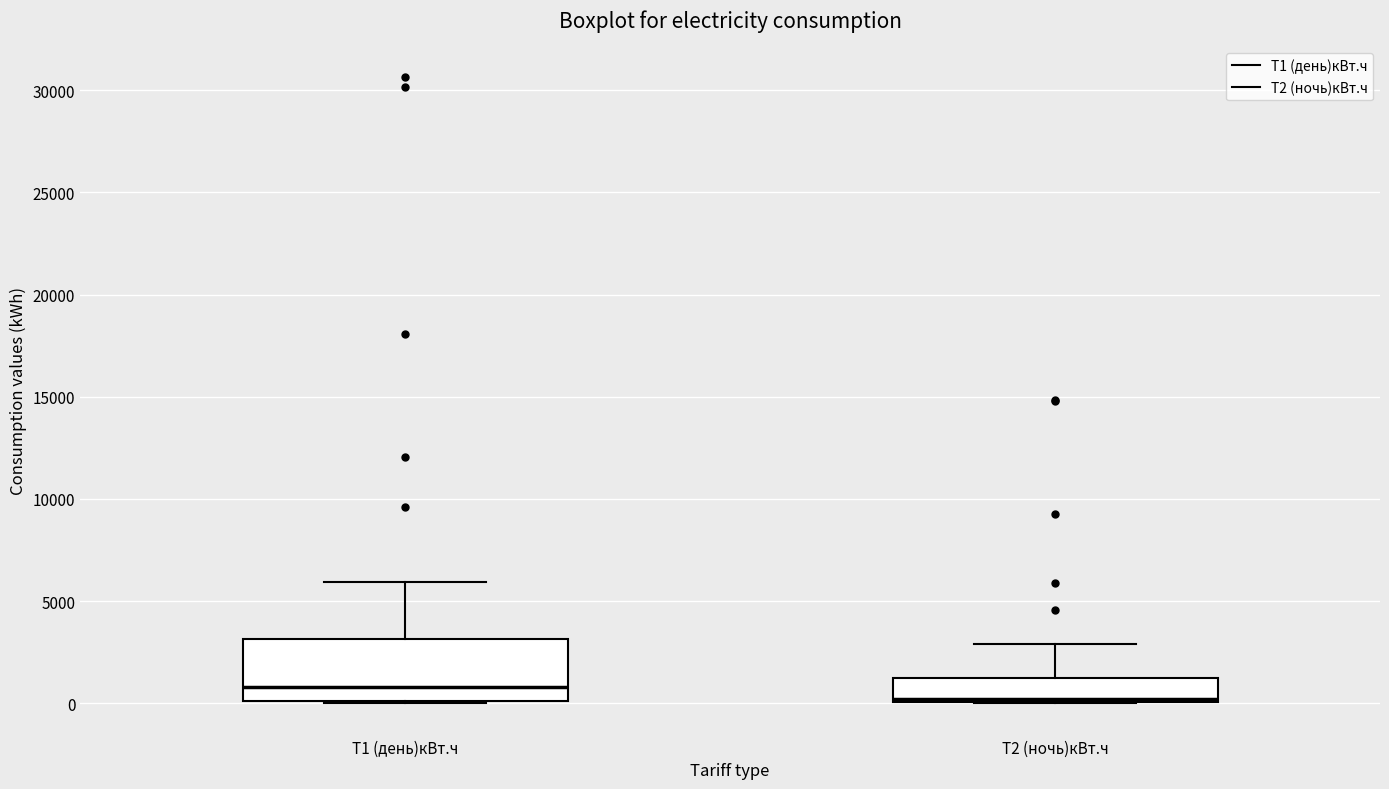

Which box is the tallest, from its lower edge to its upper edge?

Т1 (день)кВт.ч